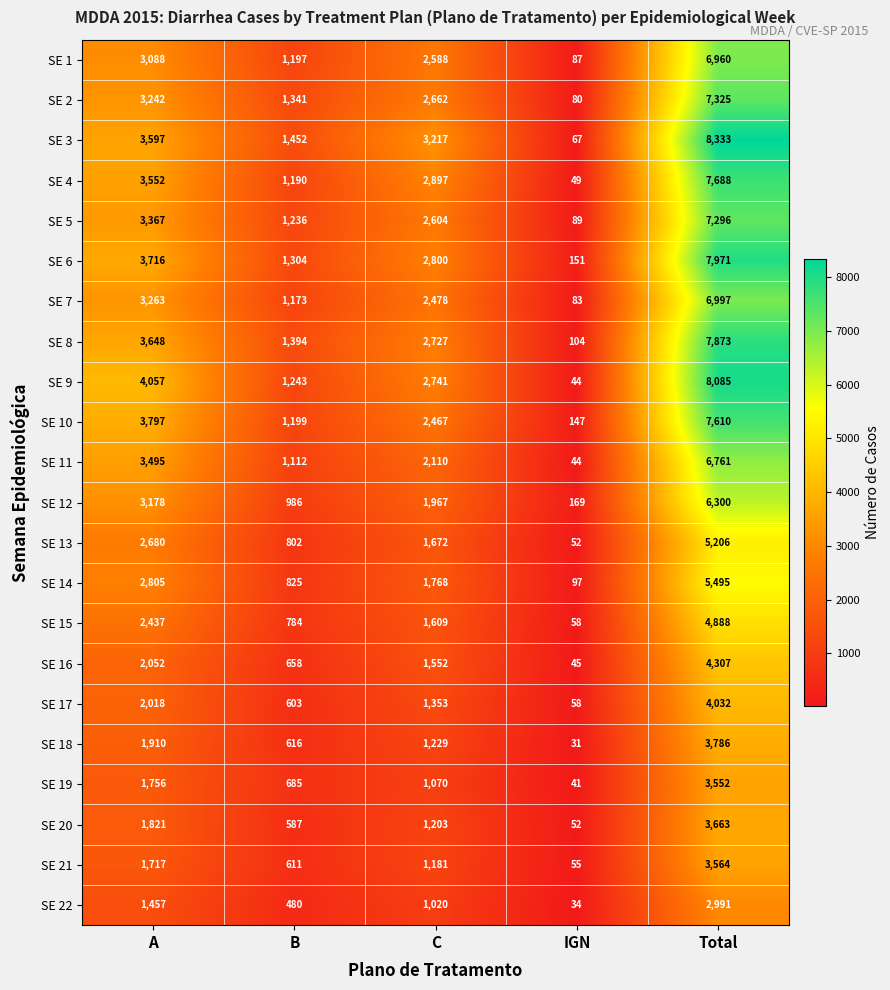

What is the difference between the maximum and minimum values in the SE 7 series?

6914